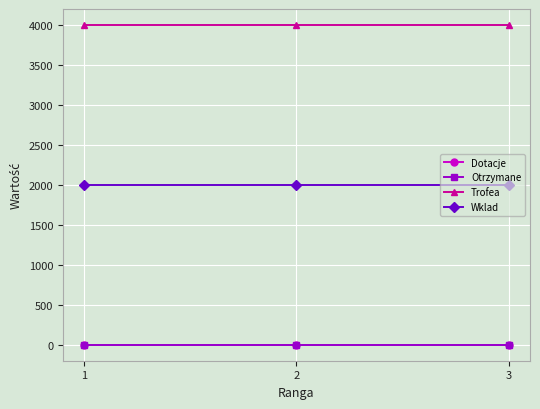

Does the chart have visible grid lines?

Yes